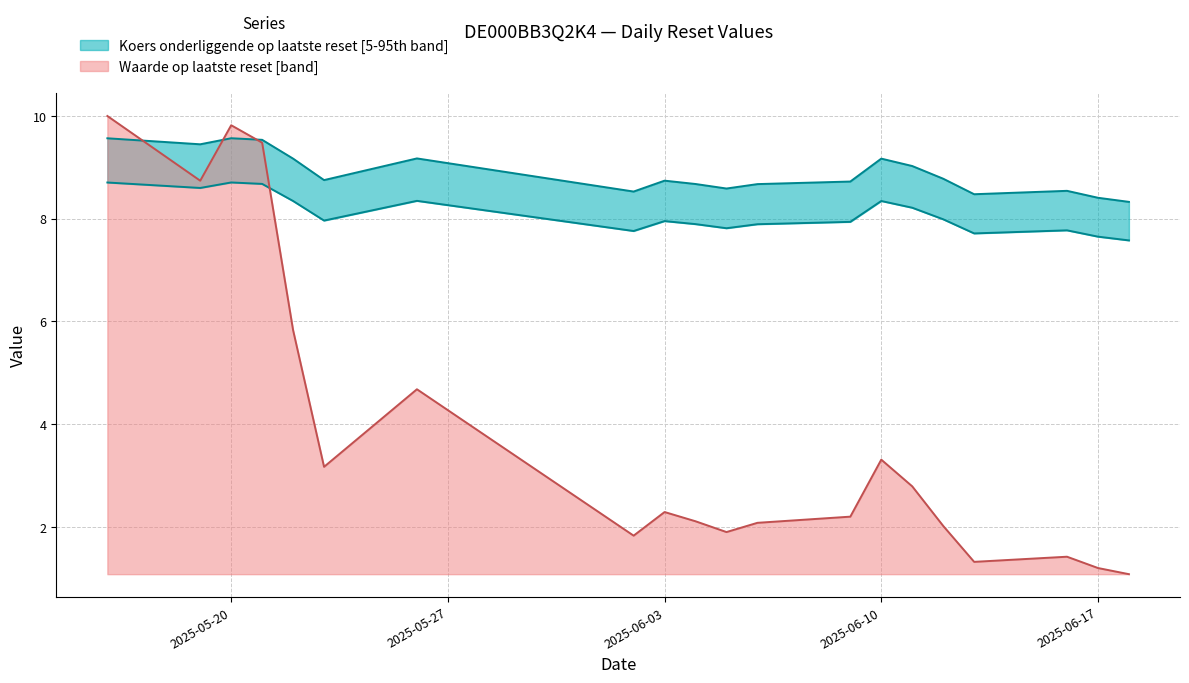

Count the number of categories in the chart.

20